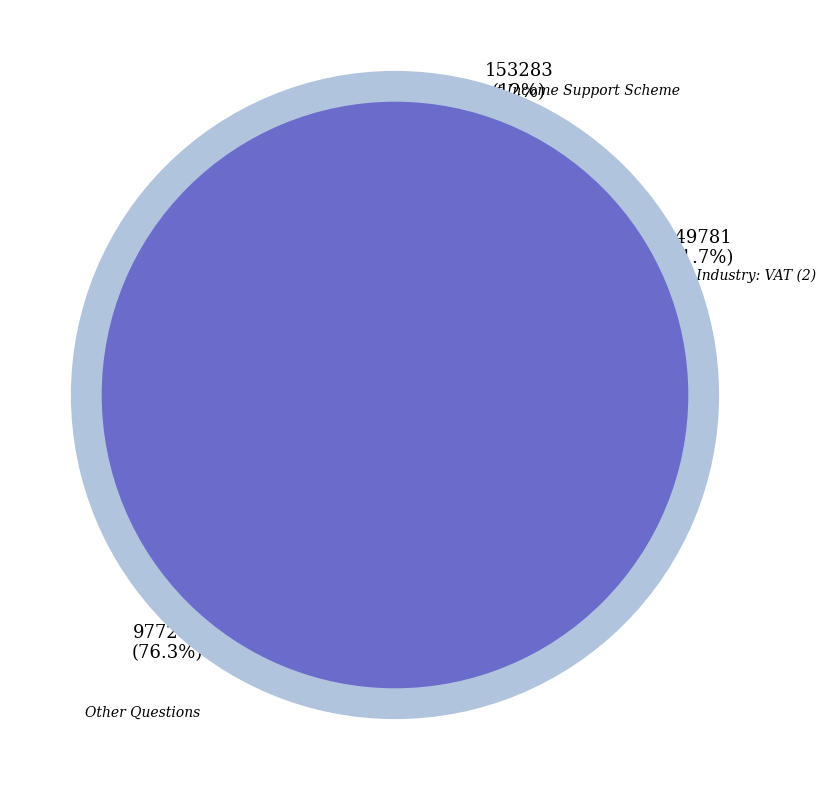

Is 149780 the majority of the pie?

No